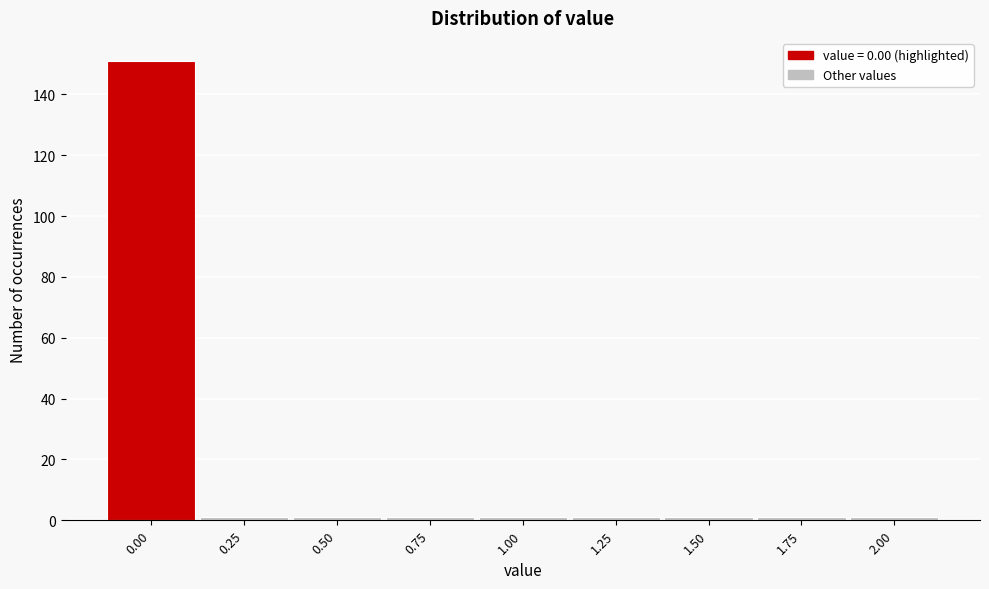

Reading left to right, list every bar in this chart as the range it spans on the x-axis followed by its height. Neither the bar edges nor the heights are printed on the chart, so give them approximately, as read against the axes.

-0.125 to 0.125: 152
0.125 to 0.375: under 2
0.375 to 0.625: under 2
0.625 to 0.875: under 2
0.875 to 1.125: under 2
1.125 to 1.375: under 2
1.375 to 1.625: under 2
1.625 to 1.875: under 2
1.875 to 2.125: under 2